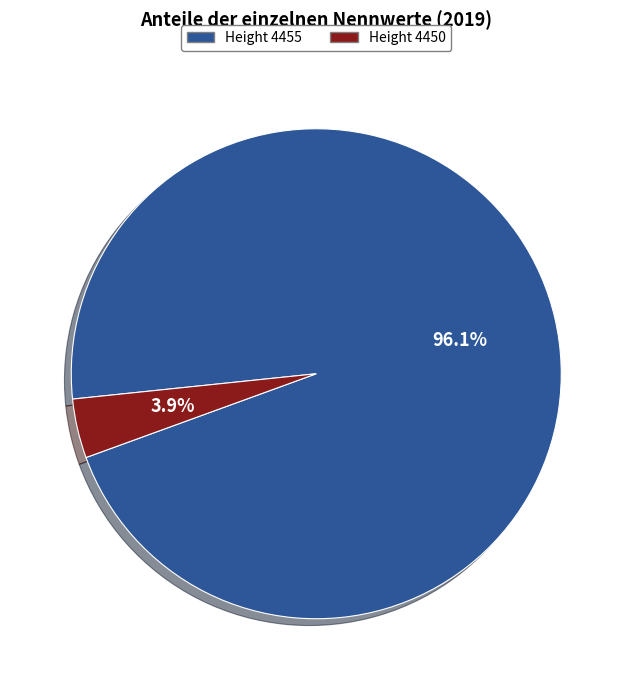

Between Height 4455 and Height 4450, which is larger?

Height 4455